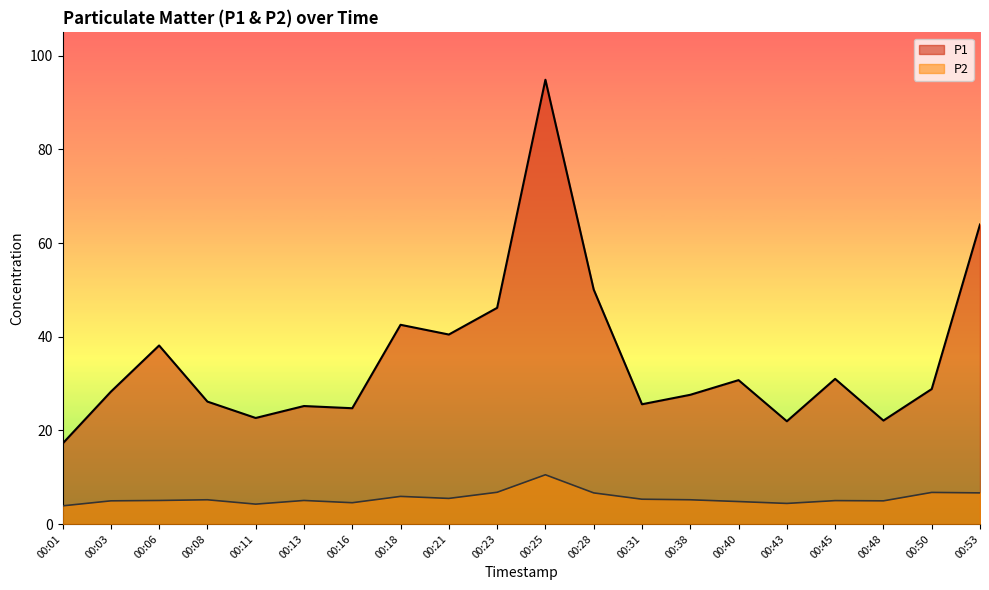

What is the minimum value for P2?

3.9